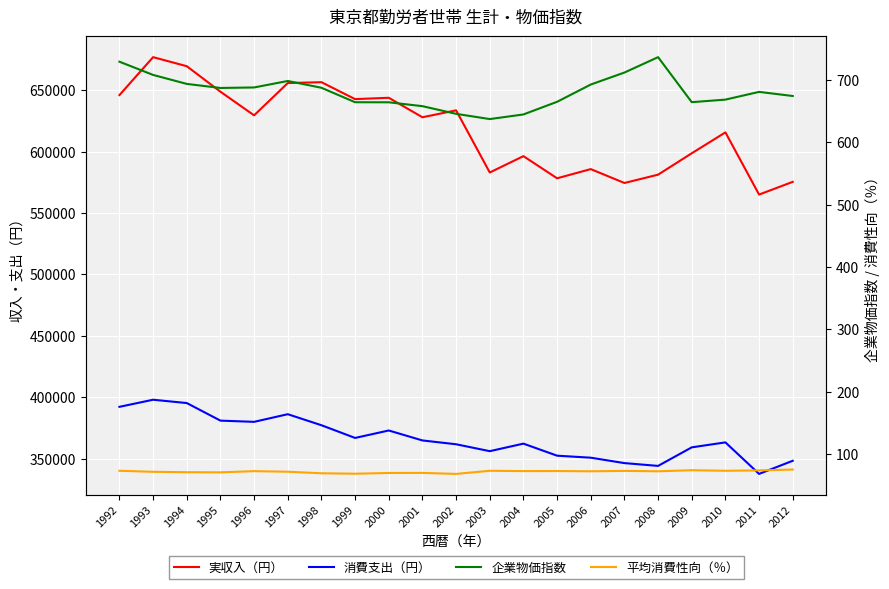

Reading left to right, extract all data points from this chart.

実収入（円）: 646147.0	677044.0	669665.0	648892.0	629627.0	655940.0	656646.0	642848.0	643946.0	628068.0	633711.0	583065.0	596372.0	578340.0	585818.0	574514.0	581293.0	598723.0	615748.0	565071.0	575440.0
消費支出（円）: 392114.0	397896.0	395193.0	380868.0	379877.0	386106.0	377118.0	366762.0	372835.0	364721.0	361608.0	355982.0	362122.0	352303.0	350664.0	346256.0	343972.0	359096.0	363141.0	337458.0	348158.0
企業物価指数: 729.3	708.1	693.7	687.2	688.0	698.4	687.5	664.3	664.2	658.0	645.7	637.3	644.7	665.0	692.7	711.9	736.6	664.4	668.5	680.9	674.3
平均消費性向（％）: 73.2	71.6	70.9	70.7	72.6	71.7	69.2	68.5	69.7	69.8	68.2	73.2	72.7	72.8	72.4	73.0	72.4	74.1	73.2	73.8	75.2